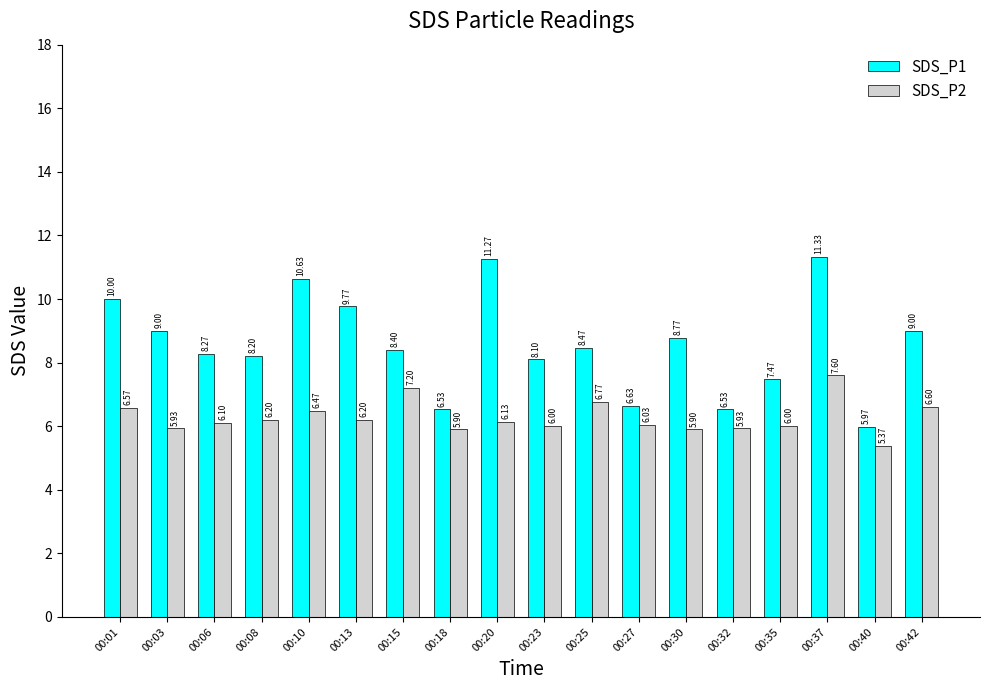

Which series has the largest range (max minus min)?

SDS_P1